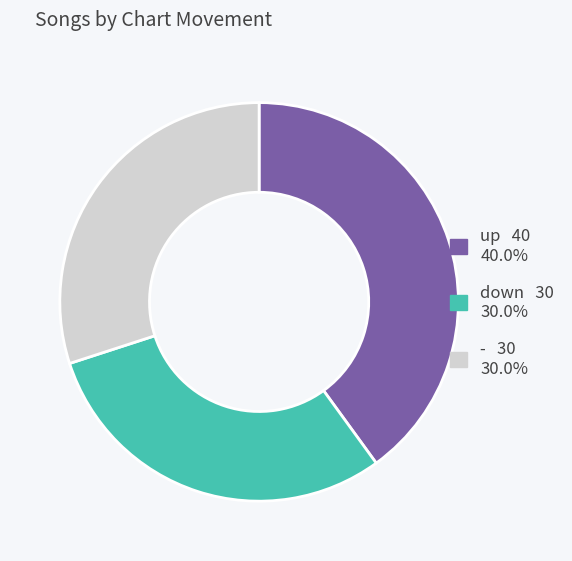

Count the number of slices in the pie.

3